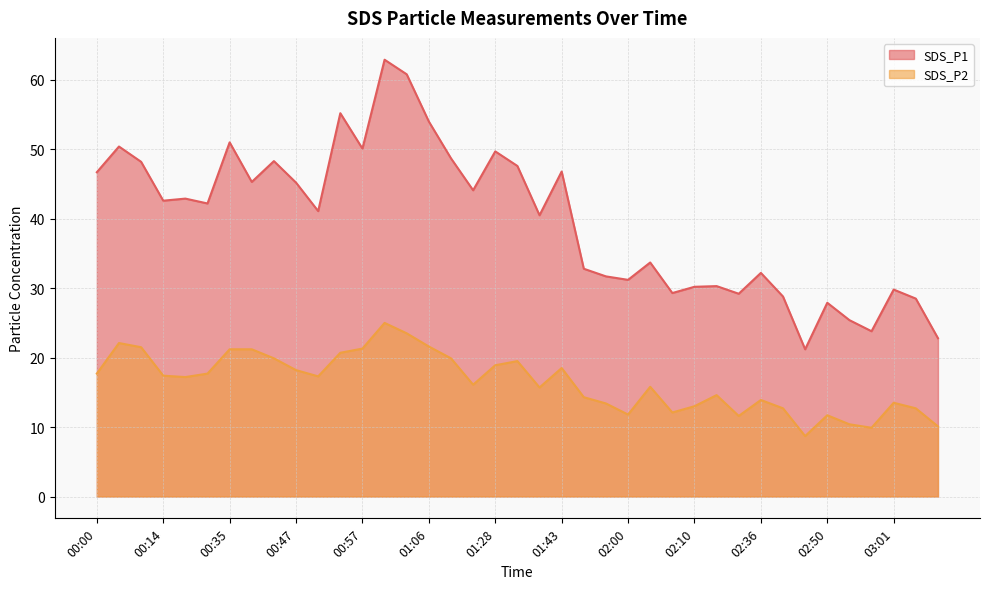

True or false: SDS_P1 and SDS_P2 intersect in this chart.

False